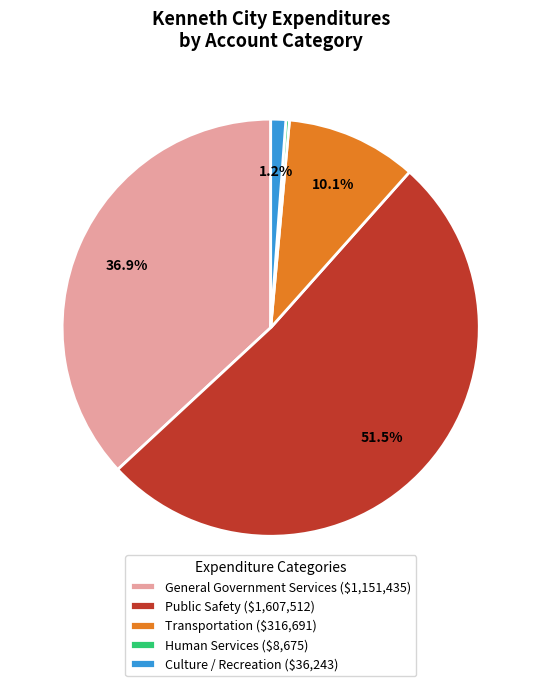

Which category has the smallest portion of the pie?

Human Services